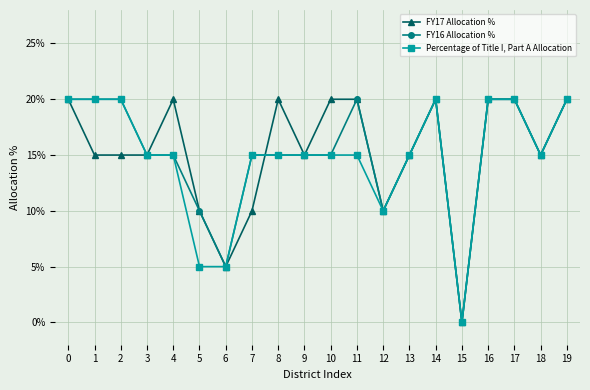

Reading left to right, list all the values displayed in this chart.

FY17 Allocation %: 0=0.2	1=0.1	2=0.1	3=0.1	4=0.2	5=0.1	6=0.1	7=0.1	8=0.2	9=0.1	10=0.2	11=0.2	12=0.1	13=0.1	14=0.2	15=0.0	16=0.2	17=0.2	18=0.1	19=0.2
FY16 Allocation %: 0=0.2	1=0.2	2=0.2	3=0.1	4=0.1	5=0.1	6=0.1	7=0.1	8=0.1	9=0.1	10=0.1	11=0.2	12=0.1	13=0.1	14=0.2	15=0.0	16=0.2	17=0.2	18=0.1	19=0.2
Percentage of Title I, Part A Allocation: 0=0.2	1=0.2	2=0.2	3=0.1	4=0.1	5=0.1	6=0.1	7=0.1	8=0.1	9=0.1	10=0.1	11=0.1	12=0.1	13=0.1	14=0.2	15=0.0	16=0.2	17=0.2	18=0.1	19=0.2